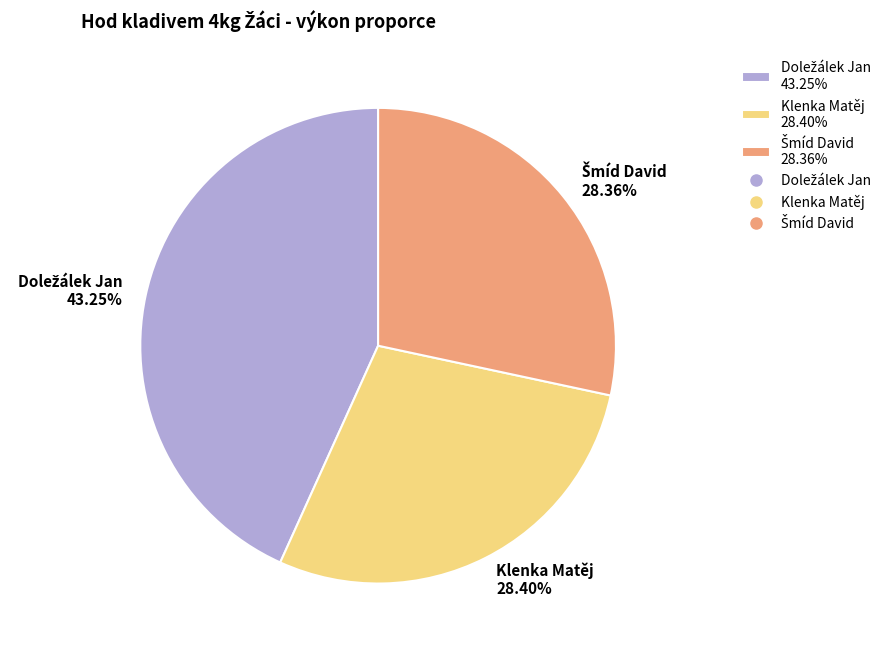

Is it true that Klenka Matěj is 28% of the pie?

True